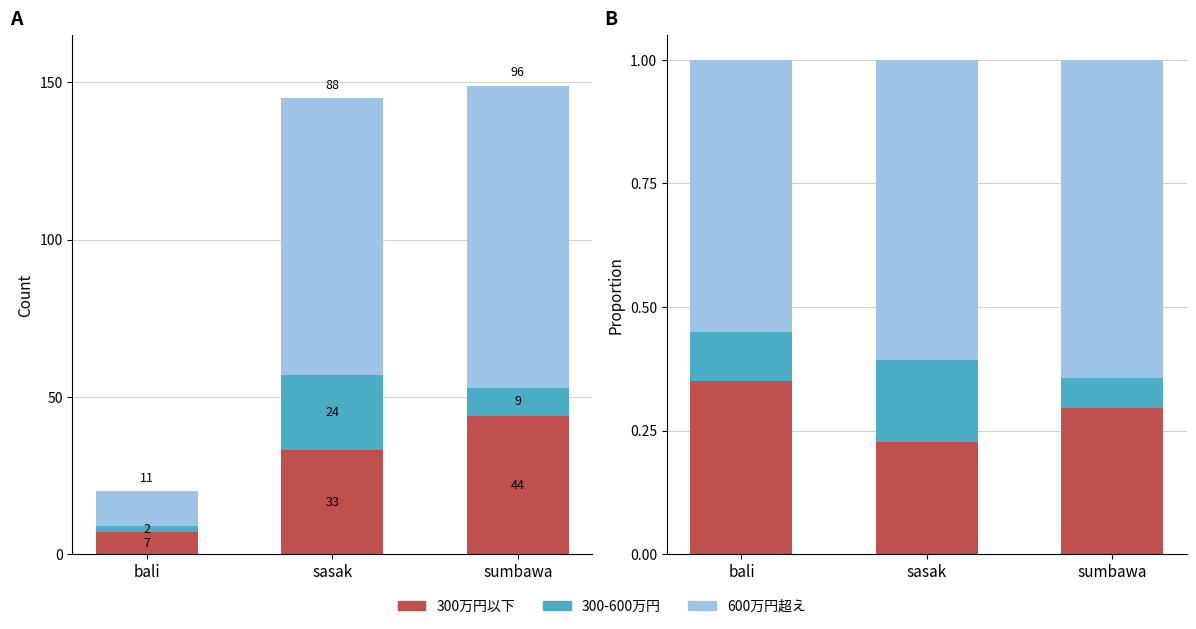

What is the value of the 300-600万円 bar at the 2nd from the left?

0.2